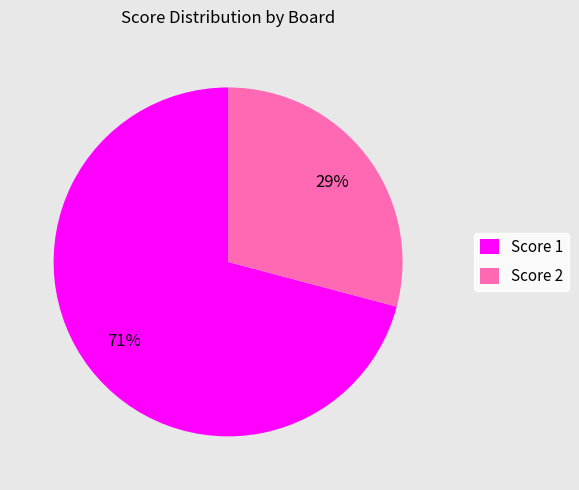

Is there any slice that represents more than half of the pie?

Yes